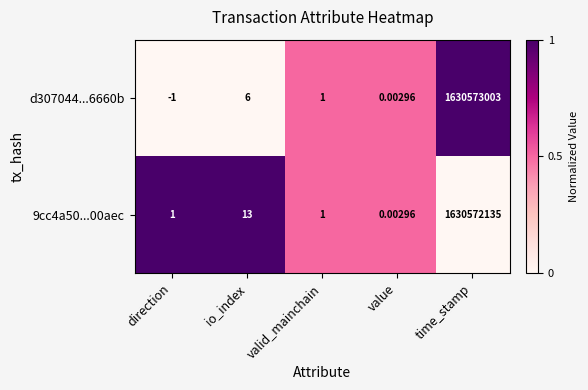

Which category has the lowest value in the 9cc4a50...00aec series?

value